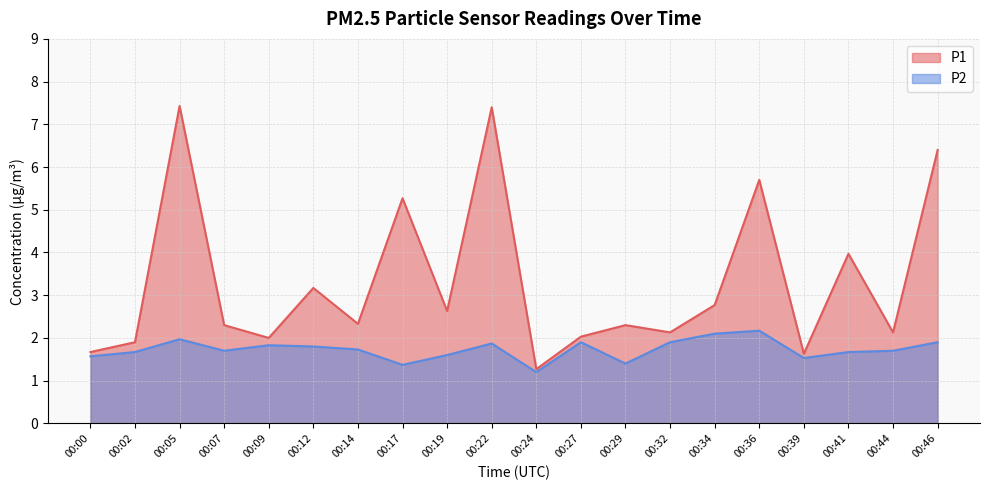

True or false: P2 and P1 intersect in this chart.

False